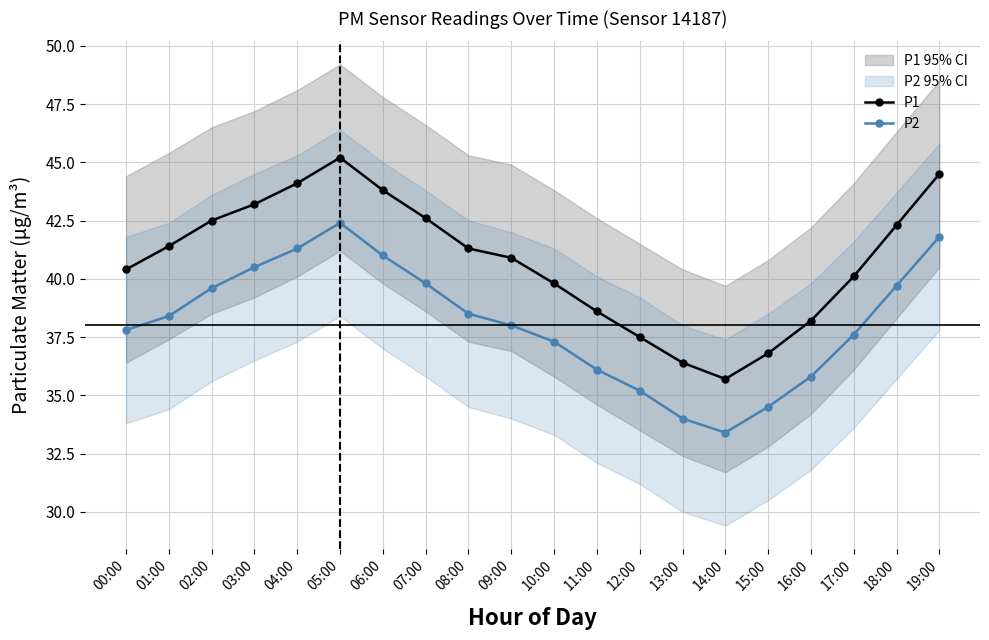

Which series changed the most between 10:00 and 13:00?

P1